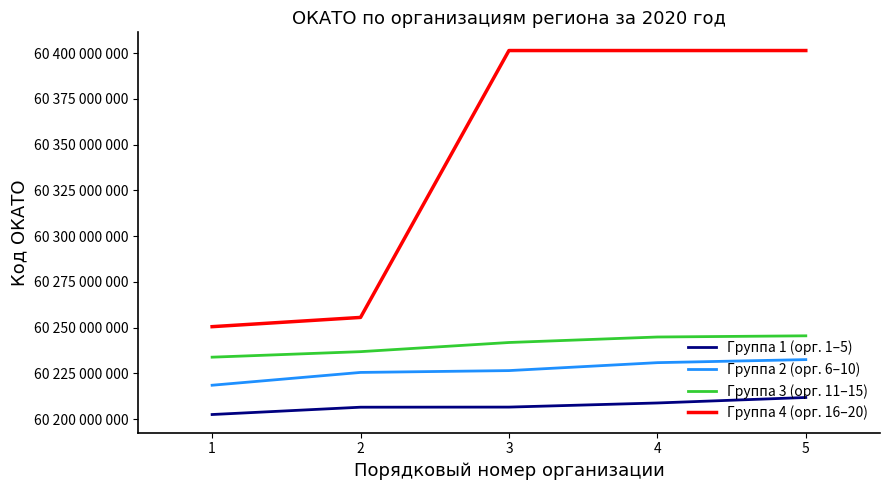

What are all the series names shown in the legend?

Группа 1 (орг. 1–5), Группа 2 (орг. 6–10), Группа 3 (орг. 11–15), Группа 4 (орг. 16–20)